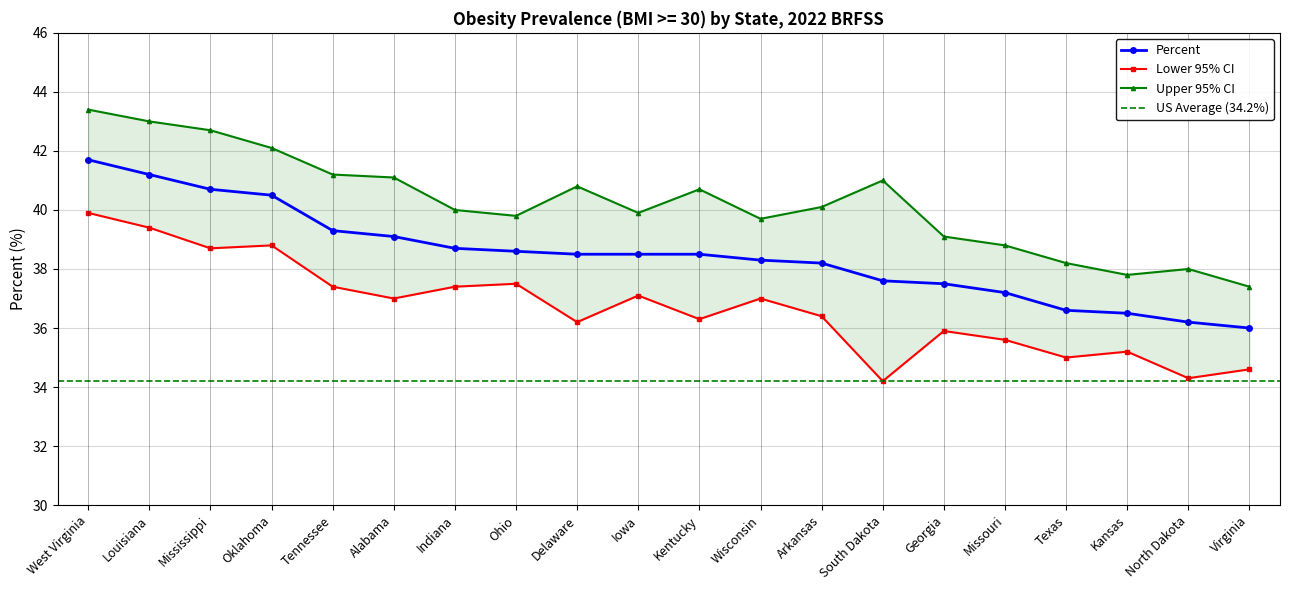

At which category is the sum across all series the highest?

West Virginia